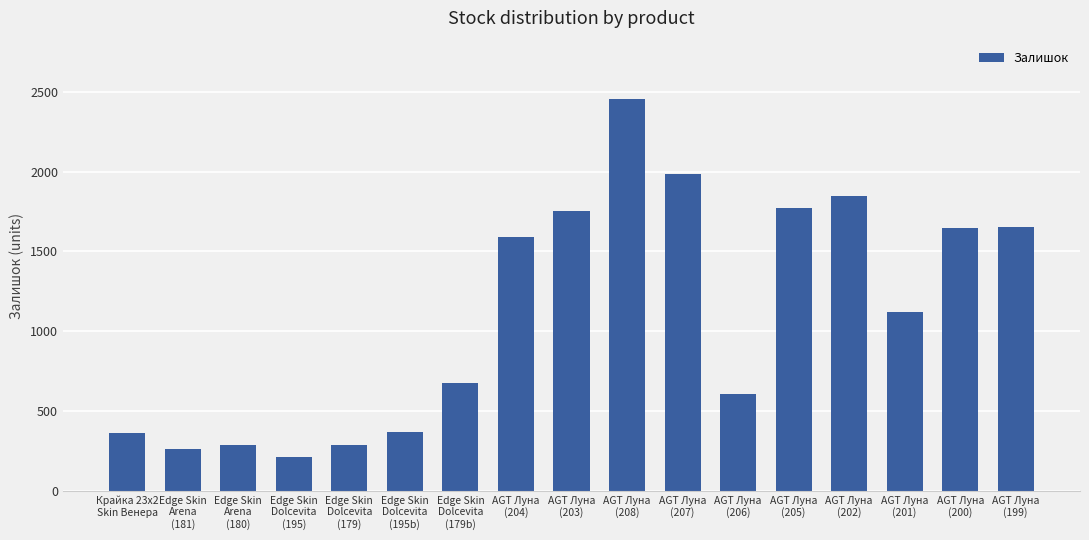

The value at AGT Луна
(203) is 2908. True or false?

False